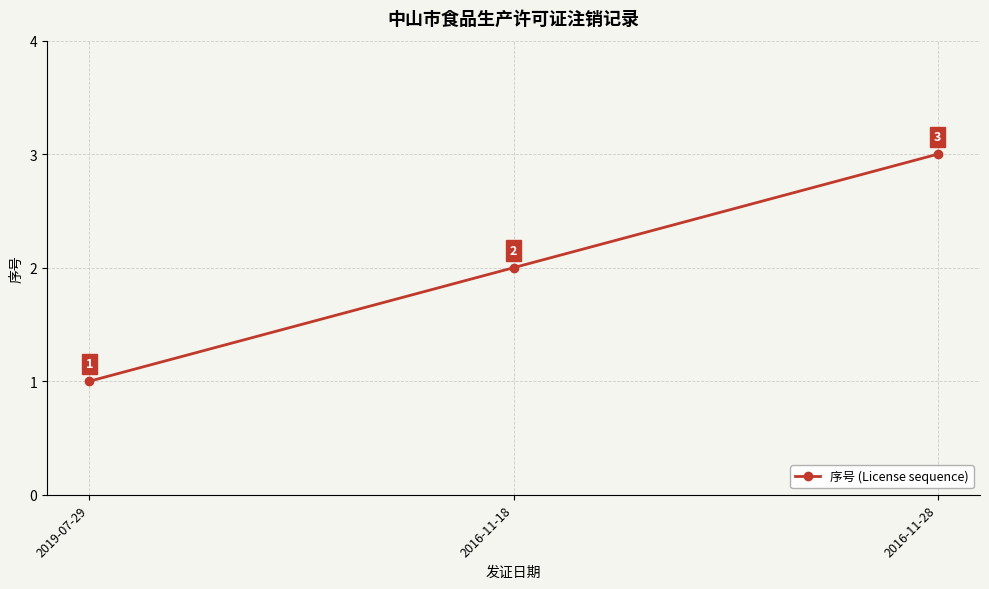

How many distinct data groups are displayed?

1